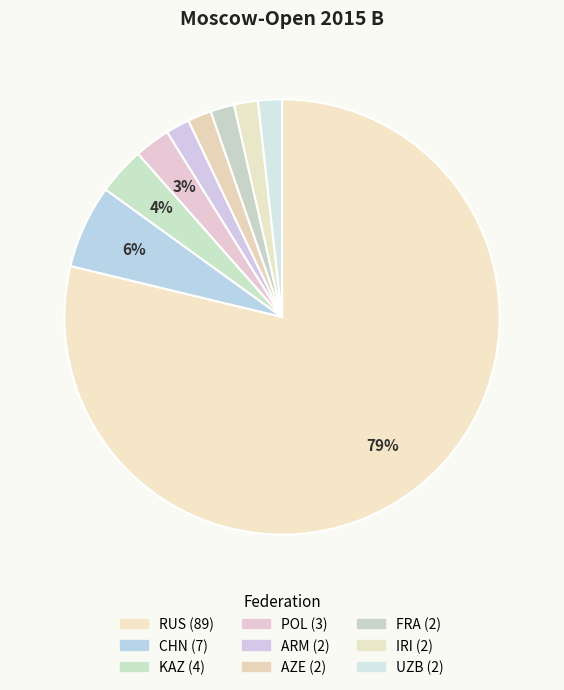

Count the number of slices in the pie.

9